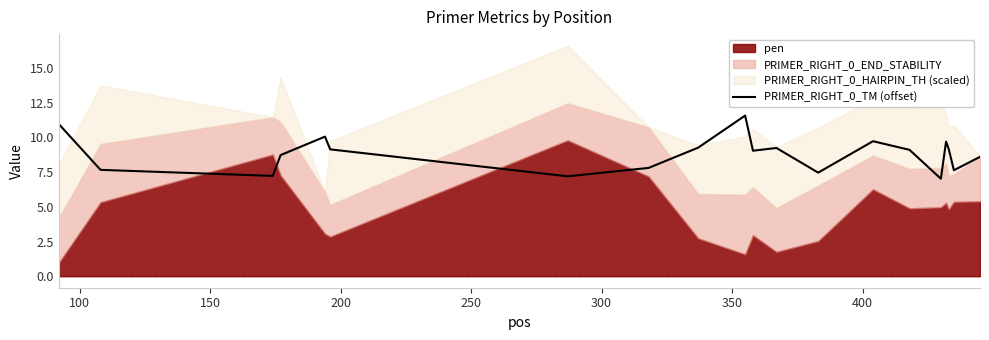

What is the highest value of the PRIMER_RIGHT_0_TM (offset) series?

11.6